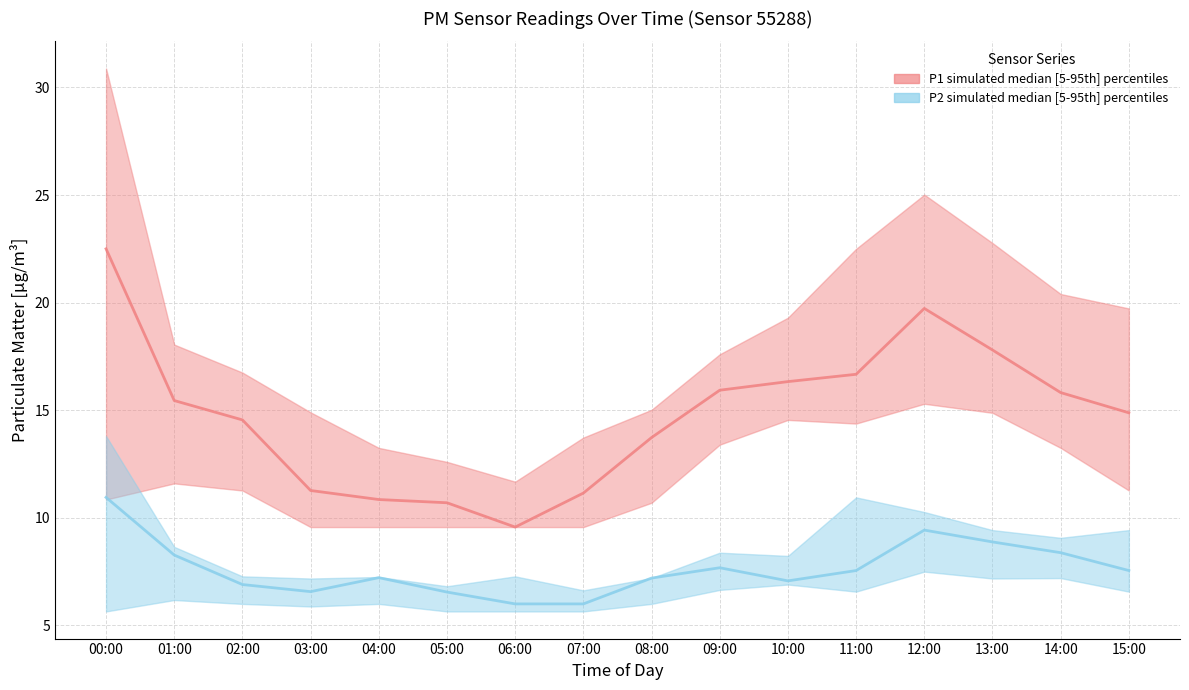

What position from the right is 09:00?

7